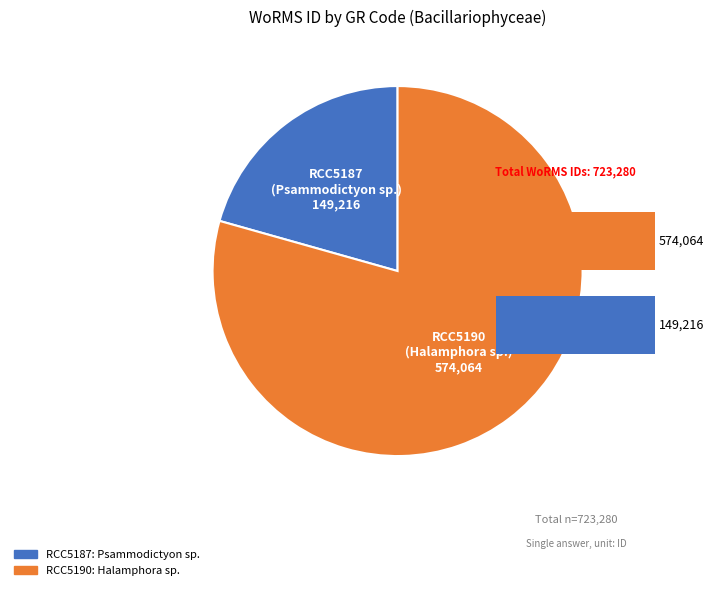

How many segments does this pie chart have?

2